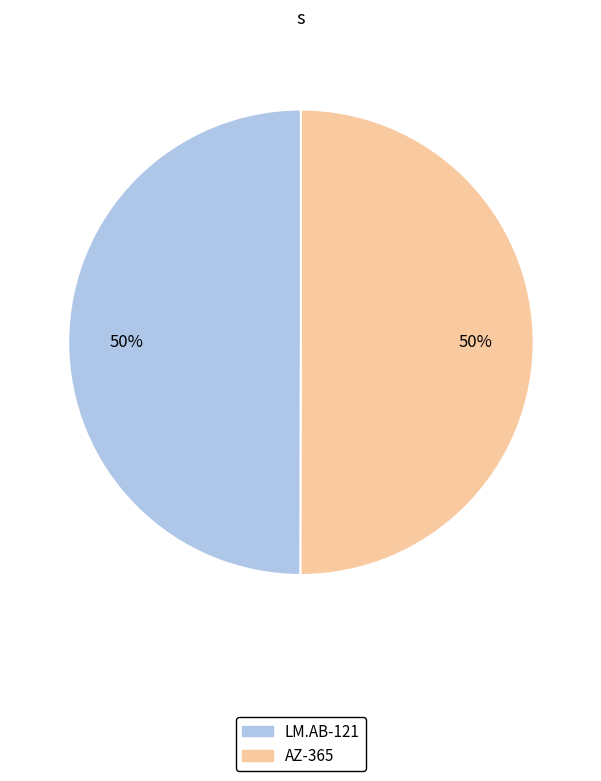

Do LM.AB-121 and AZ-365 together represent more than half of the pie?

Yes